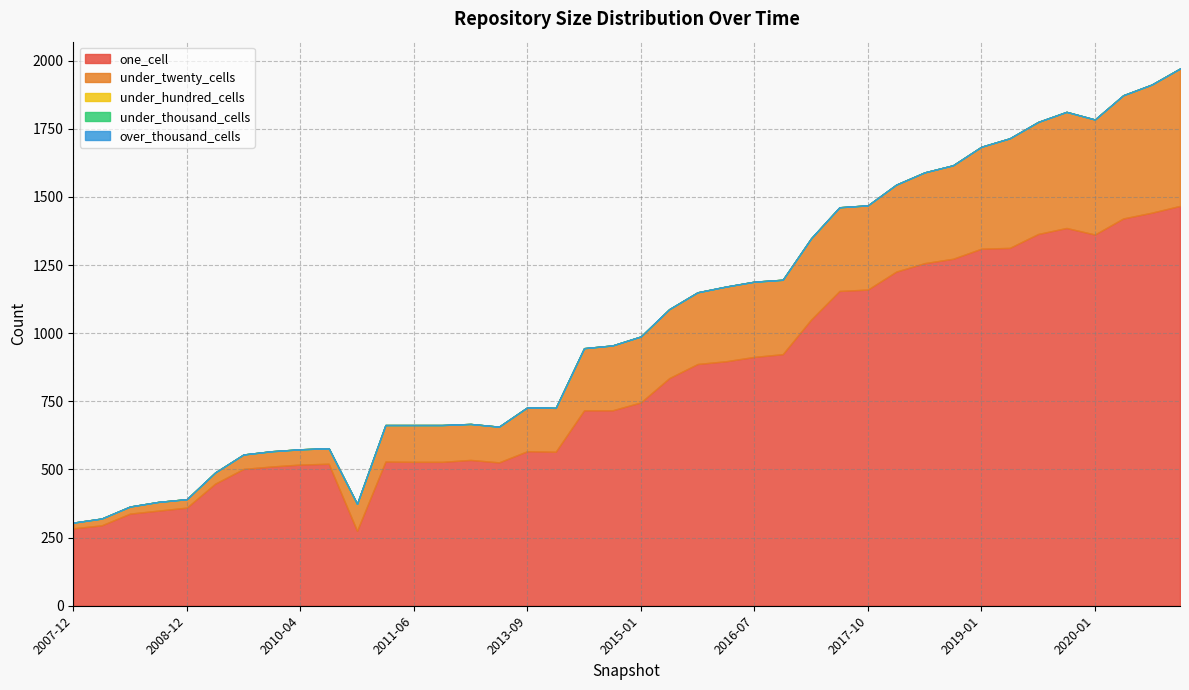

Count the number of data series in this chart.

5